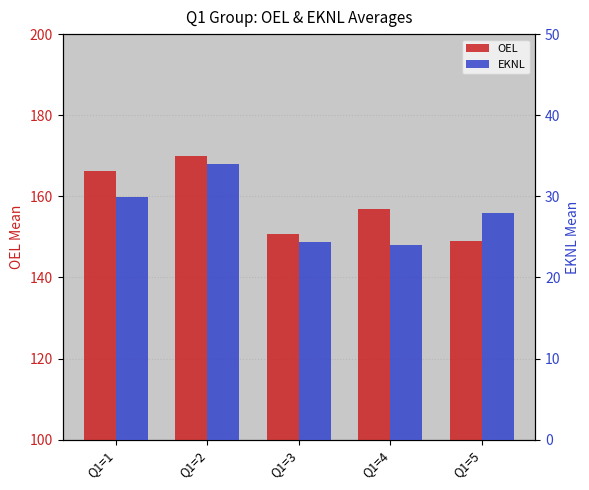

How many groups of bars are there?

5